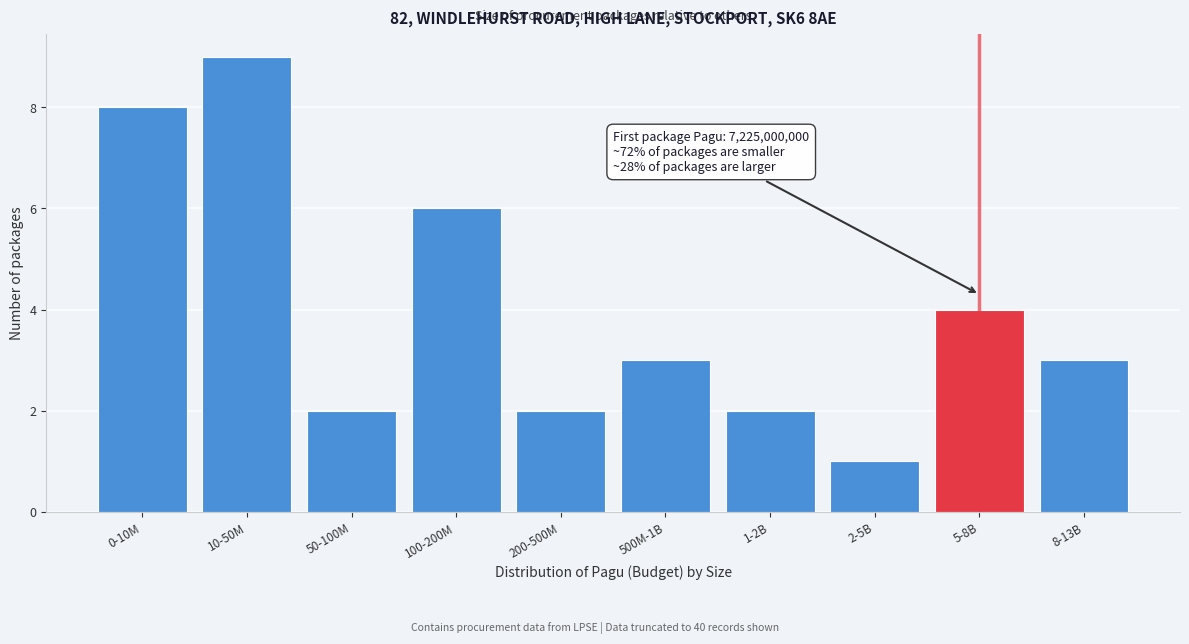

Reading right to left, transcribe all the data shown in this chart.

3	4	1	2	3	2	6	2	9	8